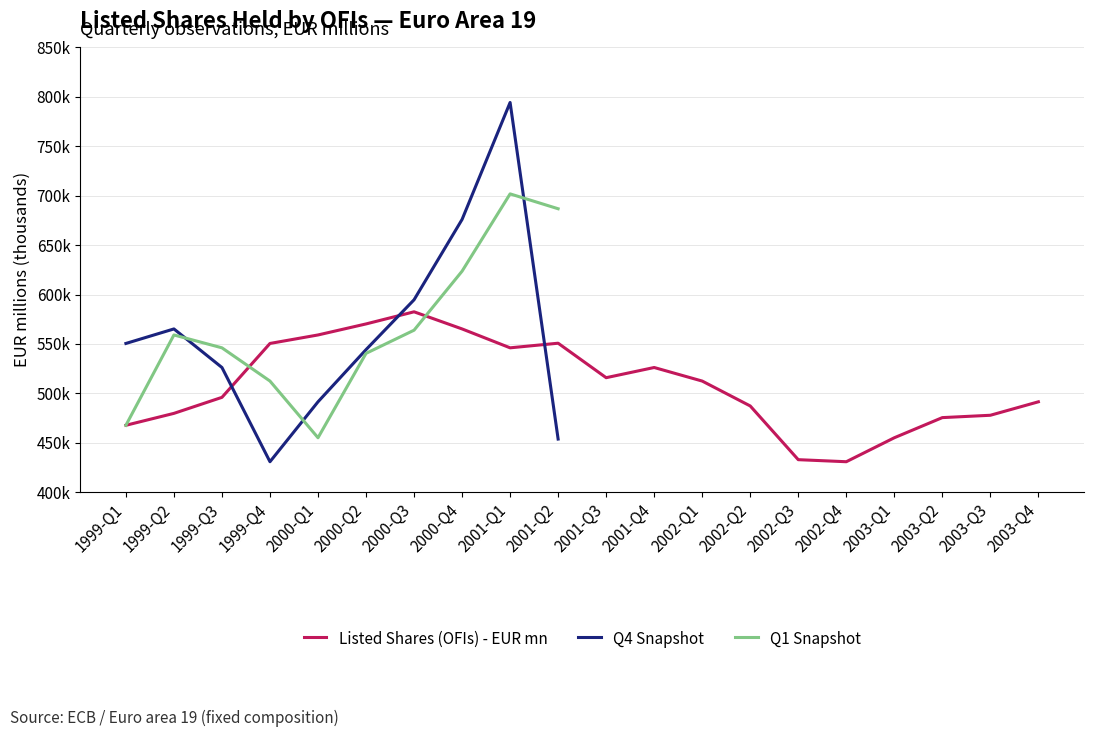

The value of 2007-2010 (Q1 annual avg) at 1999-Q1 is 1149463.2. True or false?

False